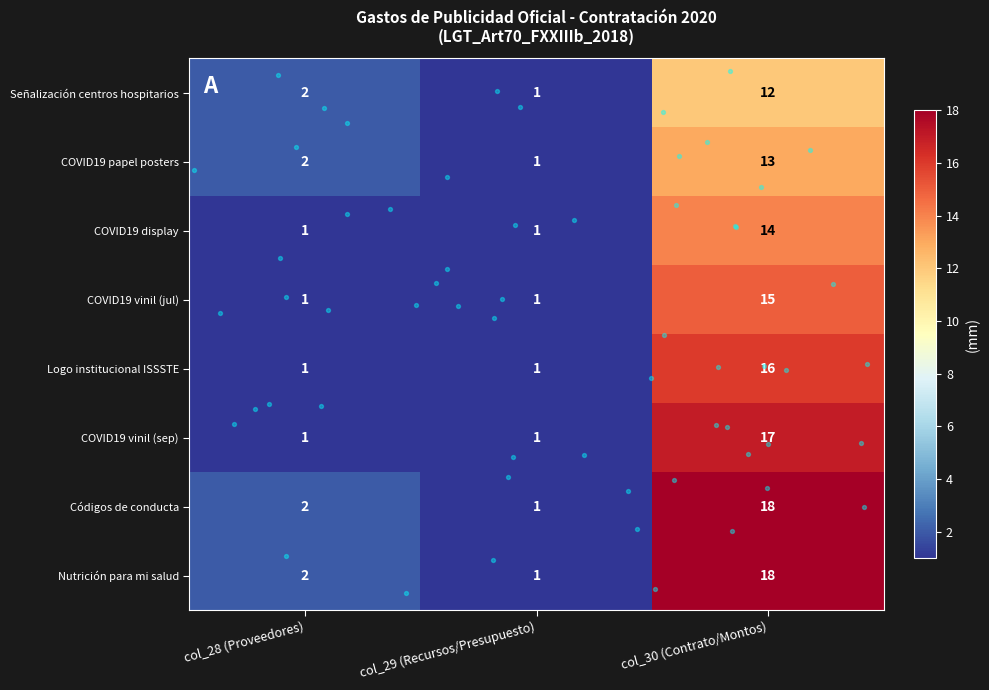

At which label does Logo institucional ISSSTE reach its peak?

col_30 (Contrato/Montos)